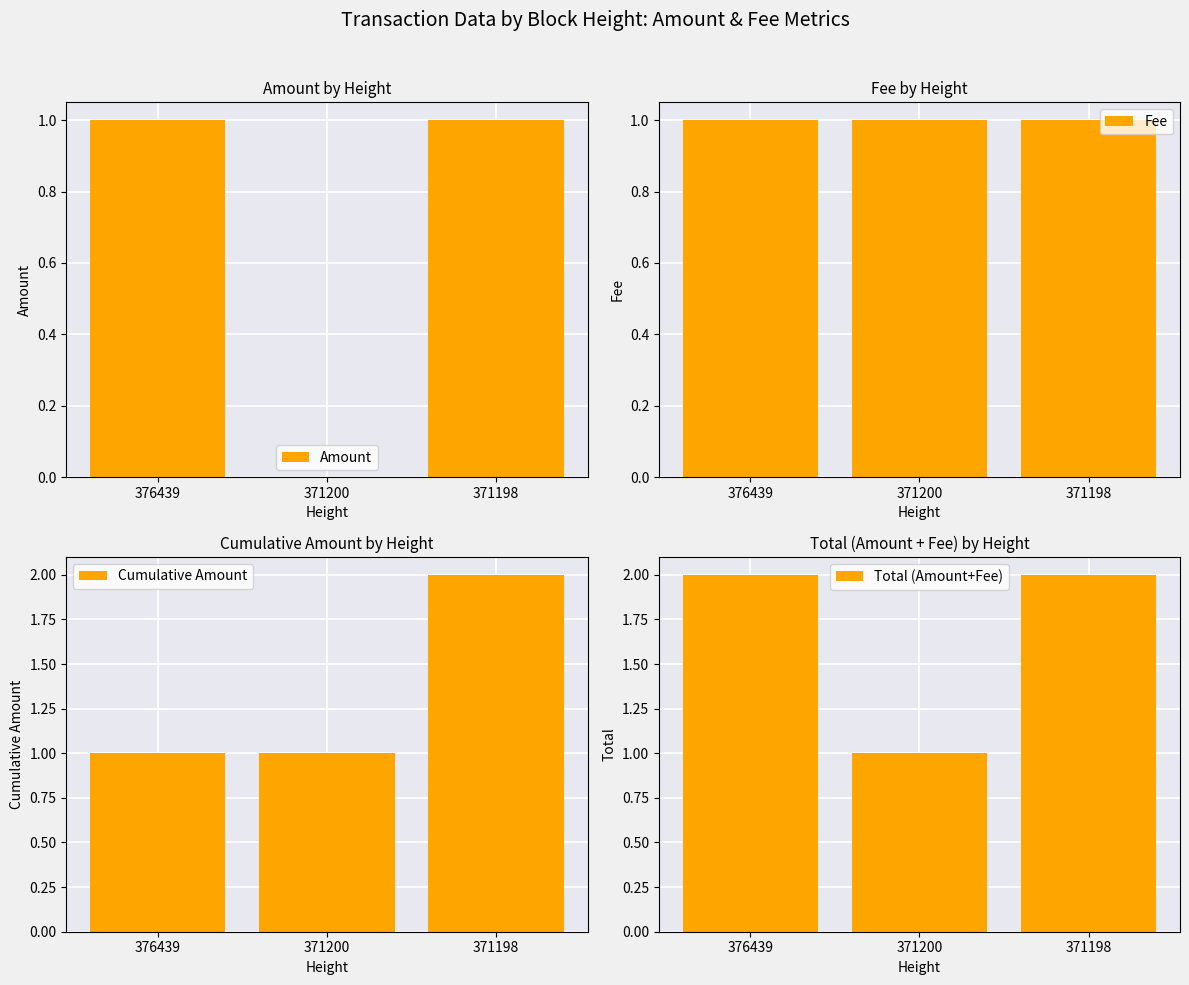

Which has a higher value, 371200 or 371198?

371198